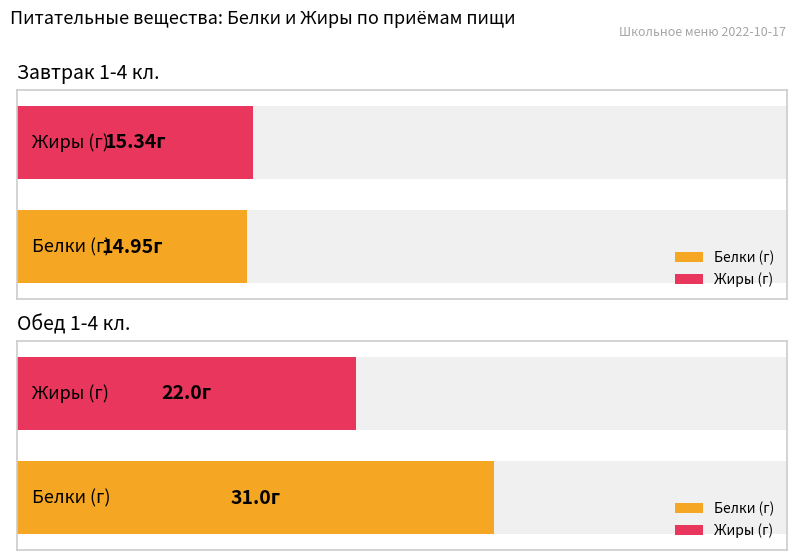

Does the chart contain stacked bars?

No